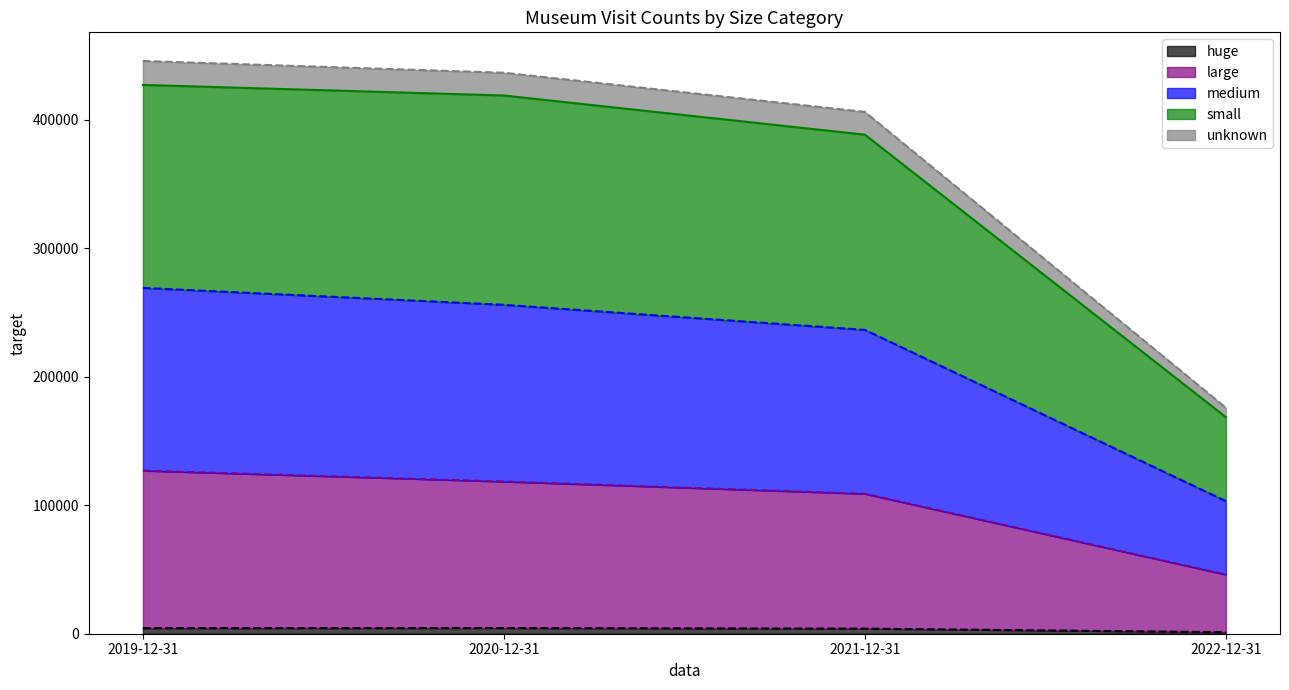

True or false: large and medium cross at least once.

False